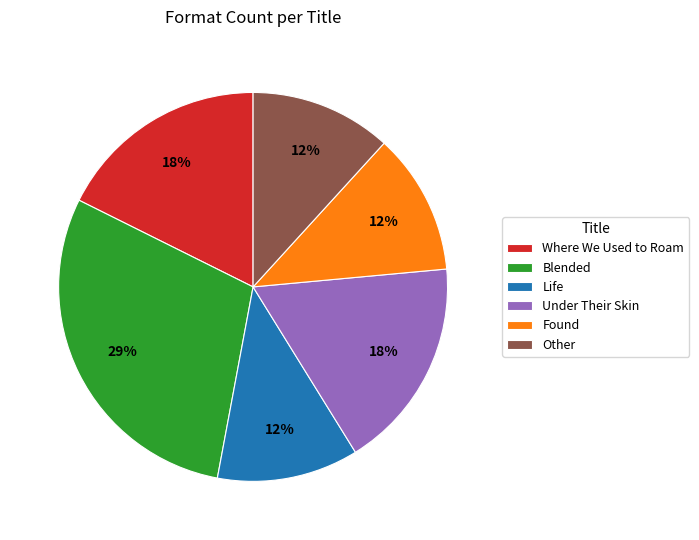

To the nearest percent, what percentage of the pie is Other?

12%